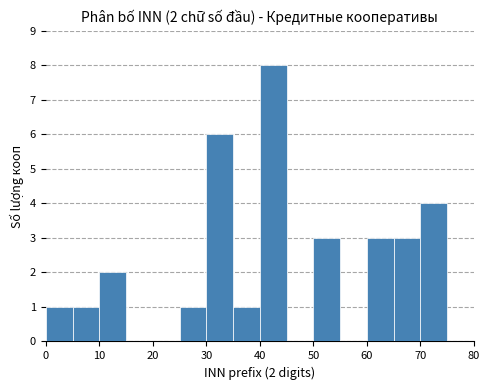

Over which range of the x-axis is the bar tallest?

40 to 45